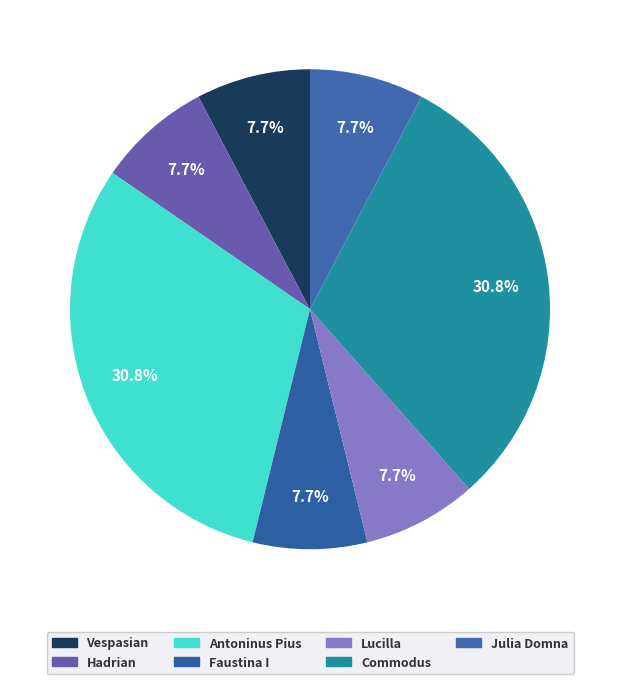

What is the ratio of the value at Julia Domna to the value at Antoninus Pius?

0.2